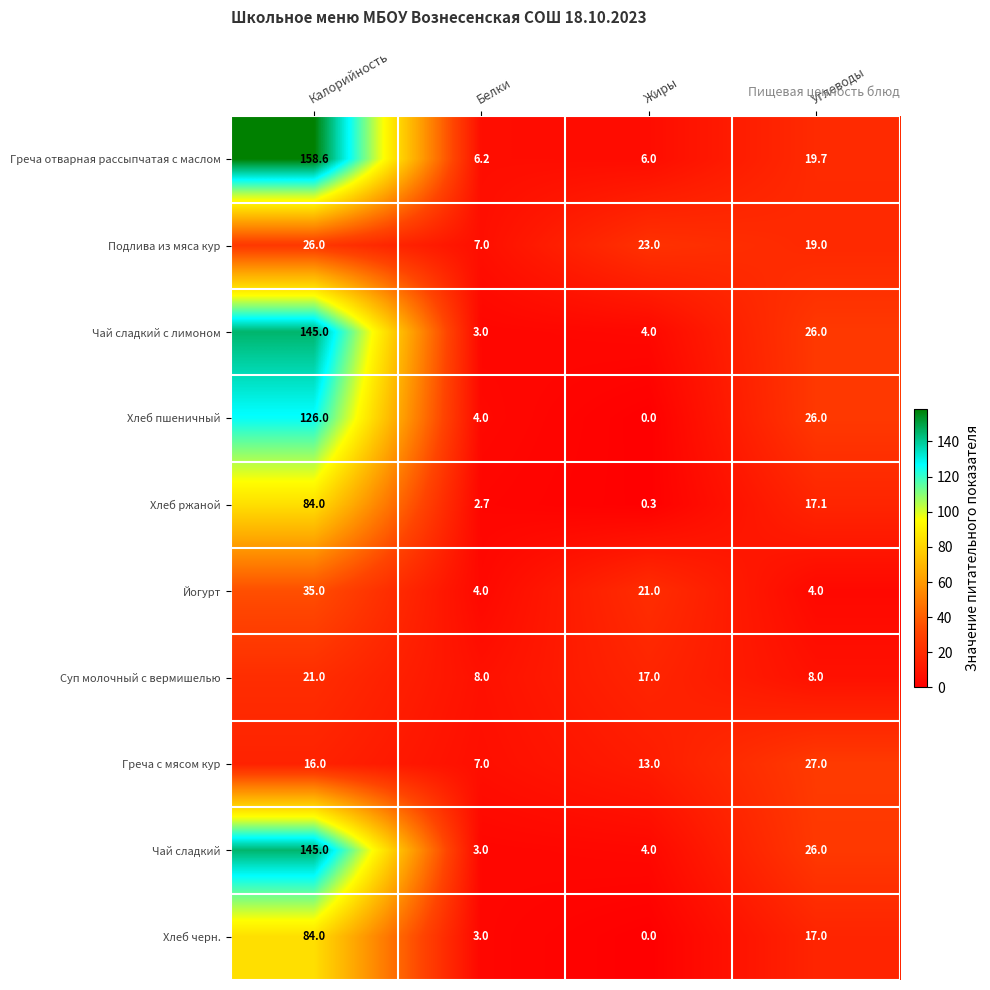

What is the sum of the Суп молочный с вермишелью values at Жиры and Белки?

25.0